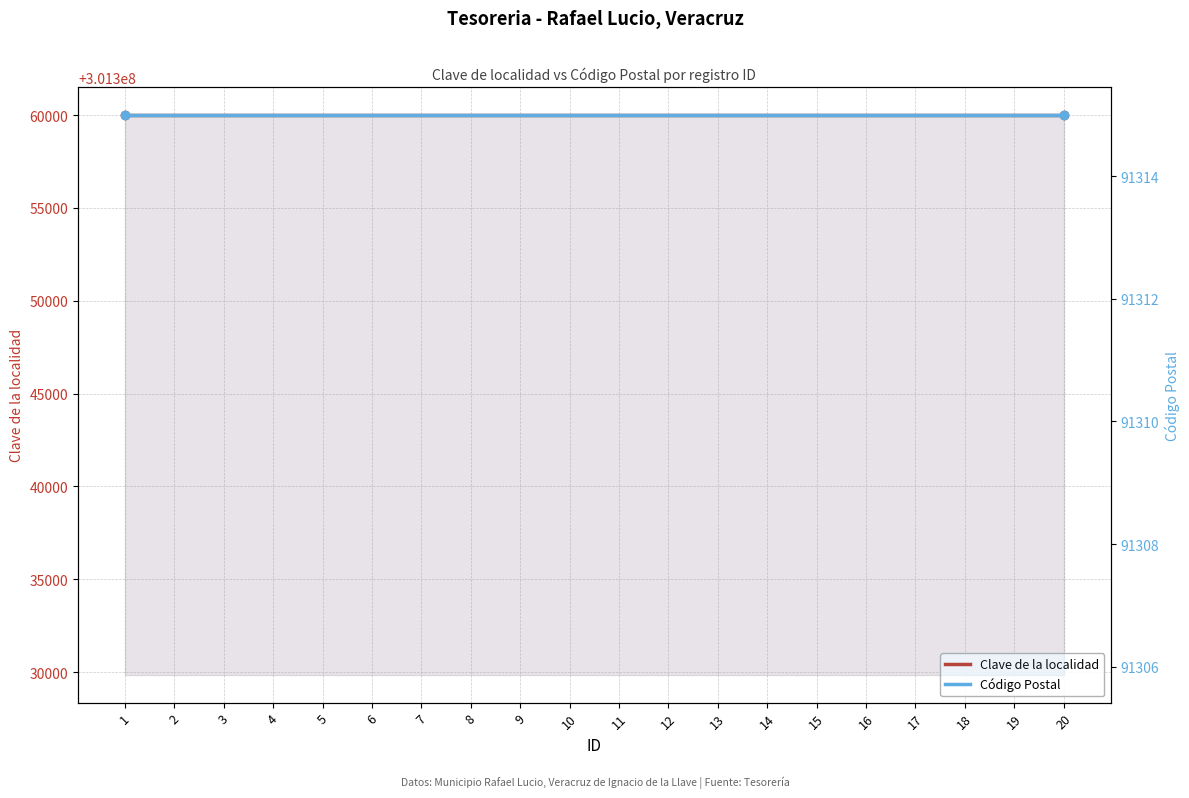

True or false: Código Postal has a value of 91315 at 16.

True